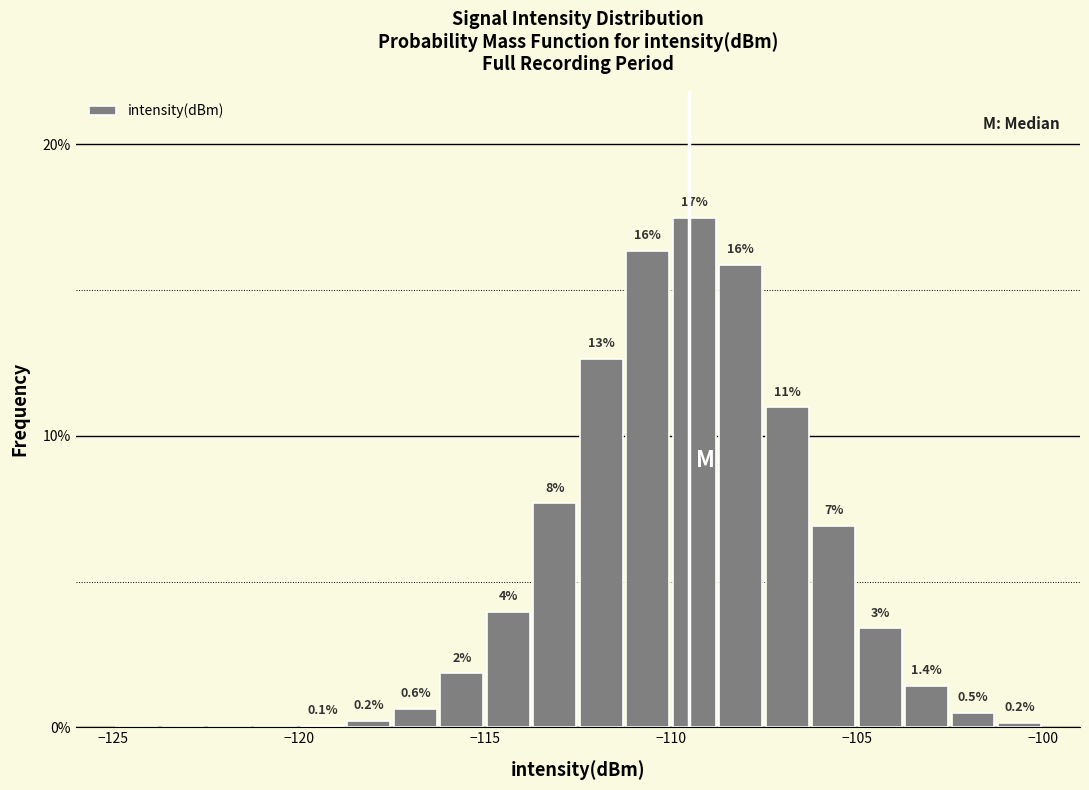

Around what value on the x-axis is the tallest bar? Give the approximate position of its centre, as read against the axis.

-109.5